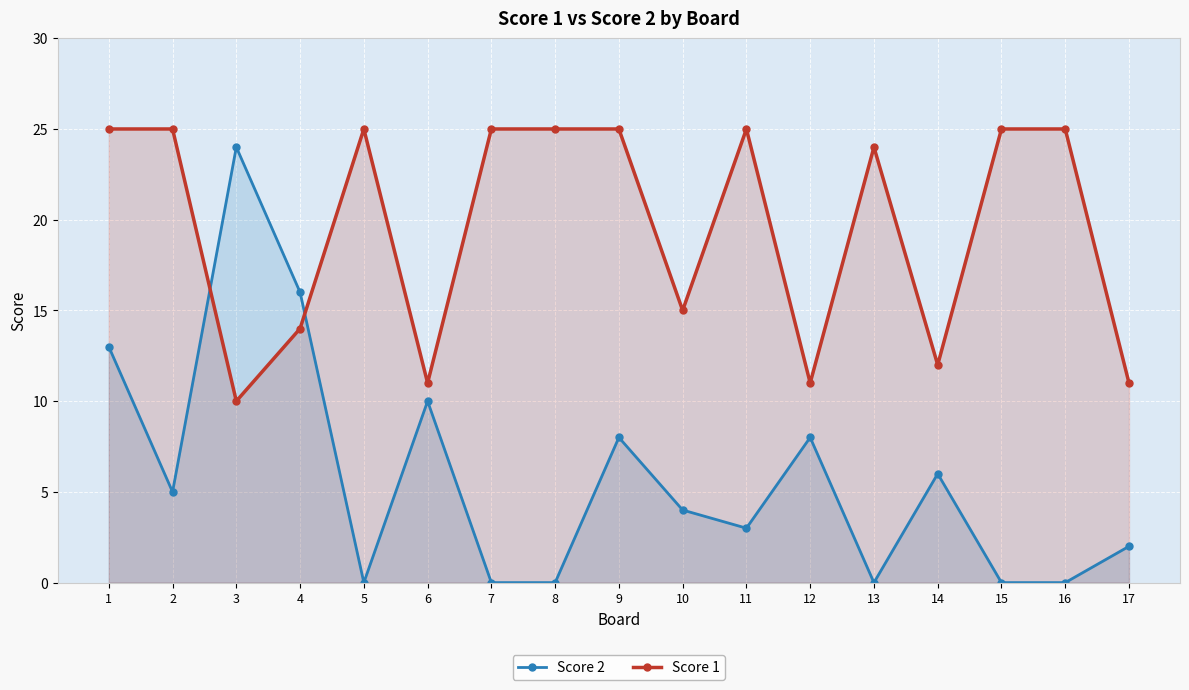

What is the value of the Score 2 point at the 1st from the left?

13